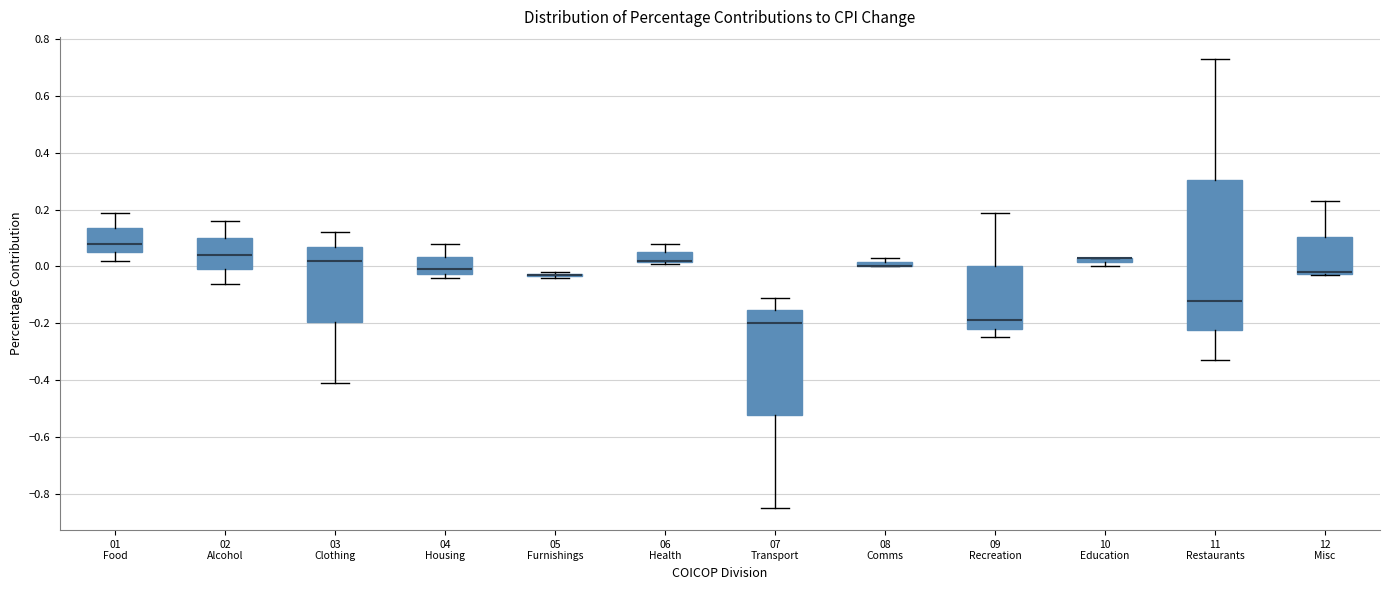

Where is the upper edge of the box for 11 Restaurants on the y-axis? The values are not printed on the chart, so give them approximately, as read against the axis.

0.30